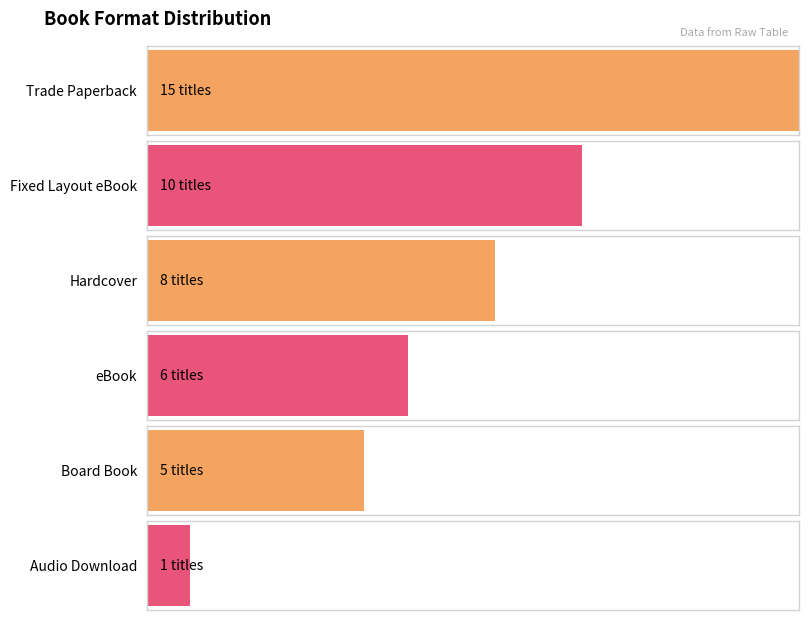

What is the maximum value shown in the chart?

15